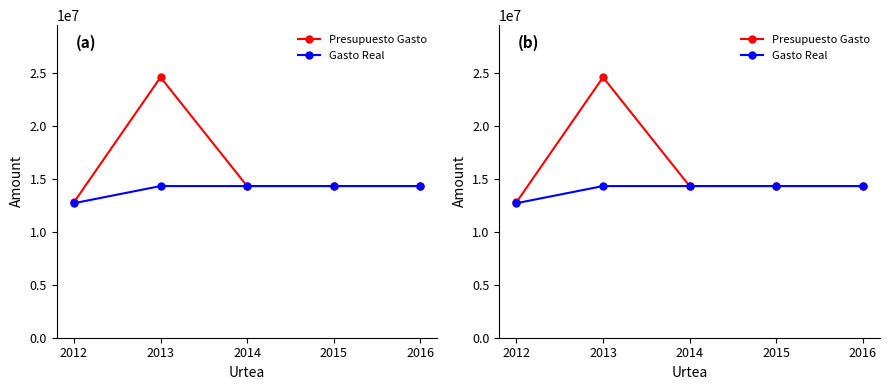

Does the chart display data point markers on the line(s)?

Yes